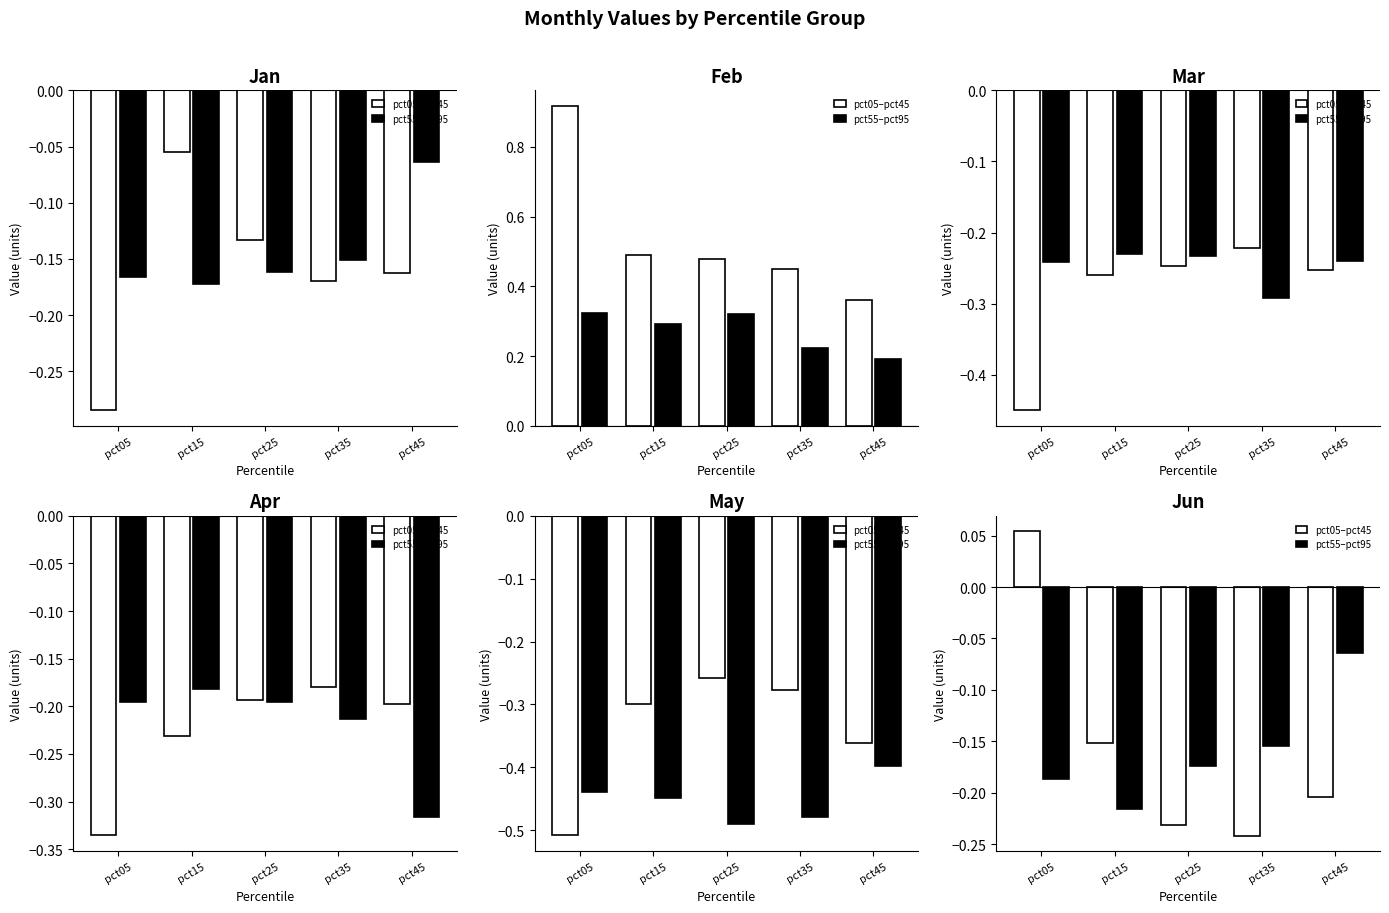

What is the difference between the pct55–pct95 values at pct35 and pct45?

0.1